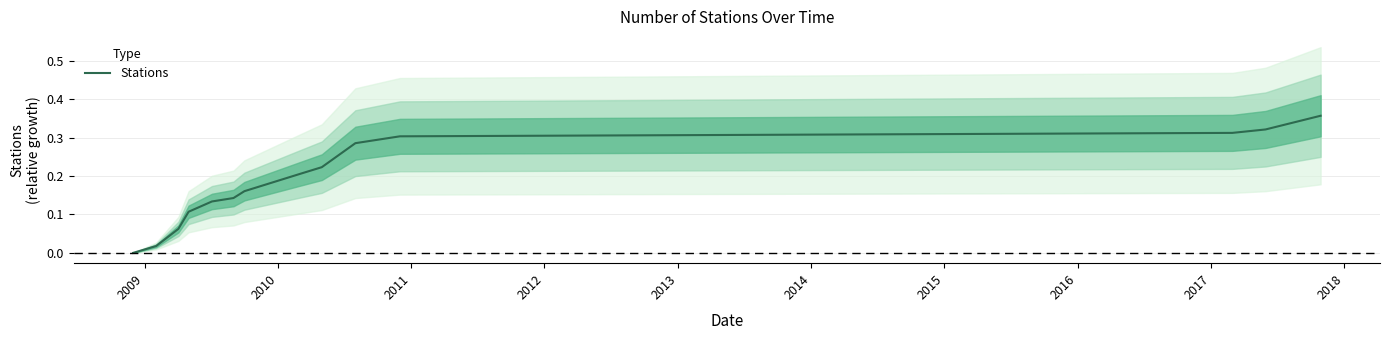

Reading left to right, extract all data points from this chart.

0.0	0.0	0.1	0.1	0.1	0.1	0.2	0.2	0.2	0.3	0.3	0.3	0.3	0.3	0.4